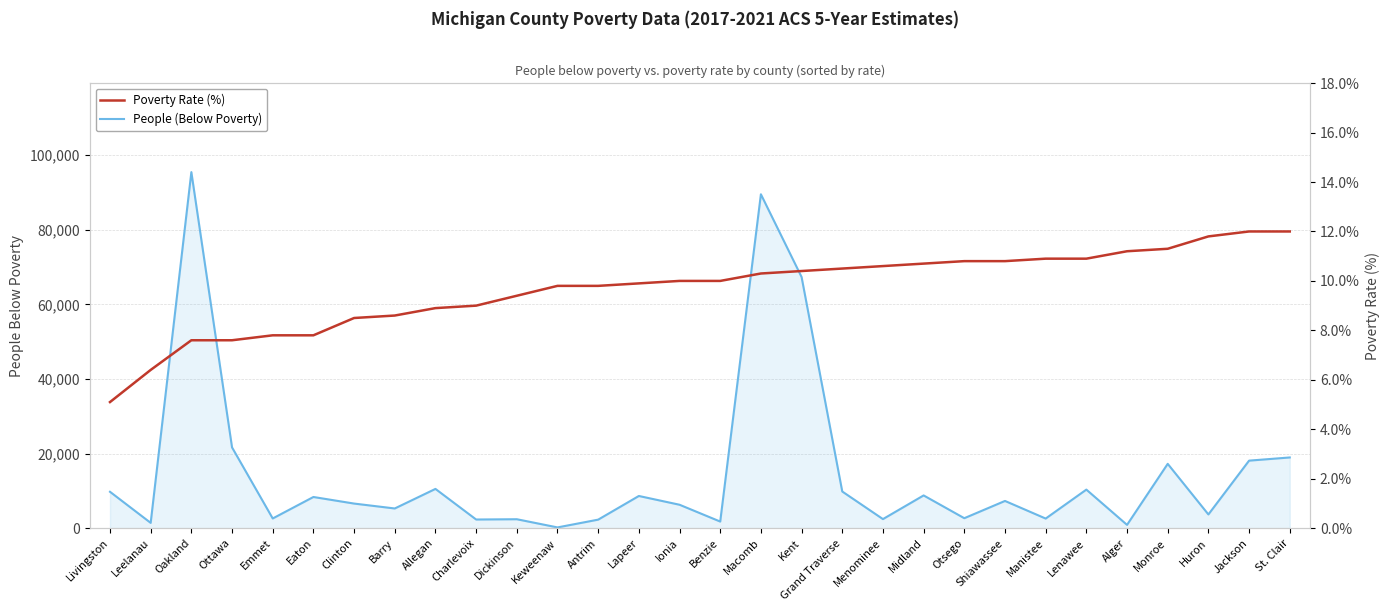

What is the greatest value displayed?

95429.0